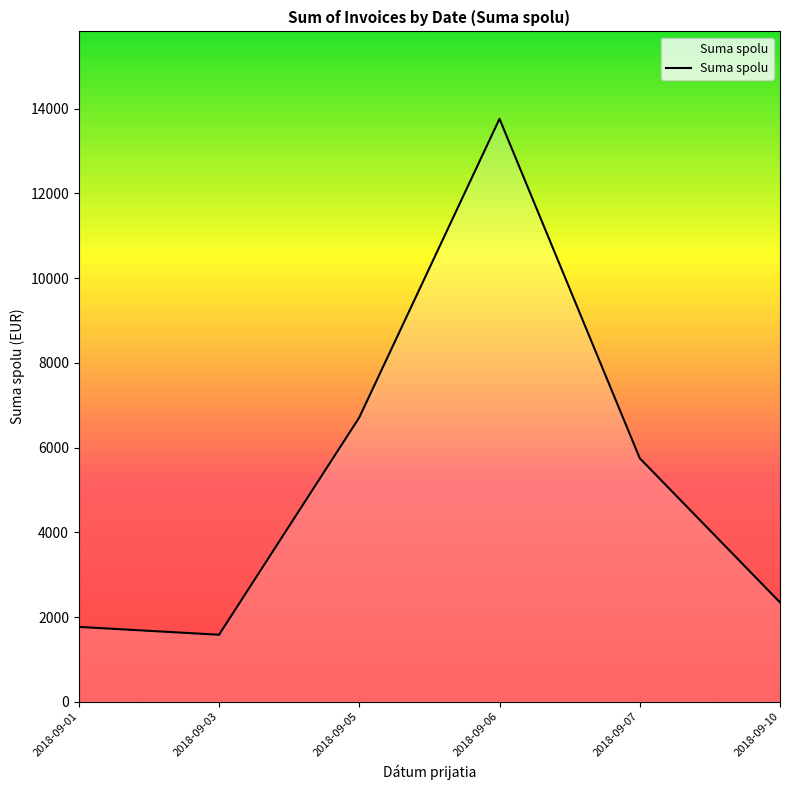

What is the sum of the values at 2018-09-01 and 2018-09-03?

3347.0